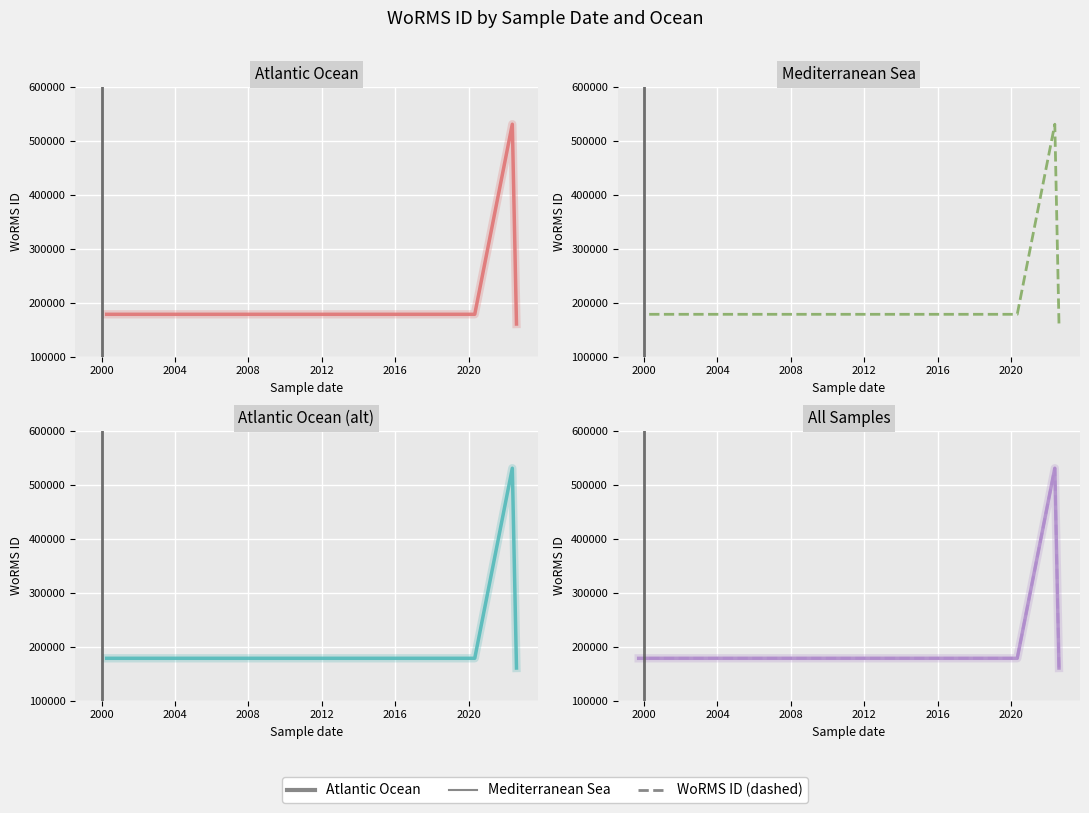

What value does the data have at 12-08-2022?

160599